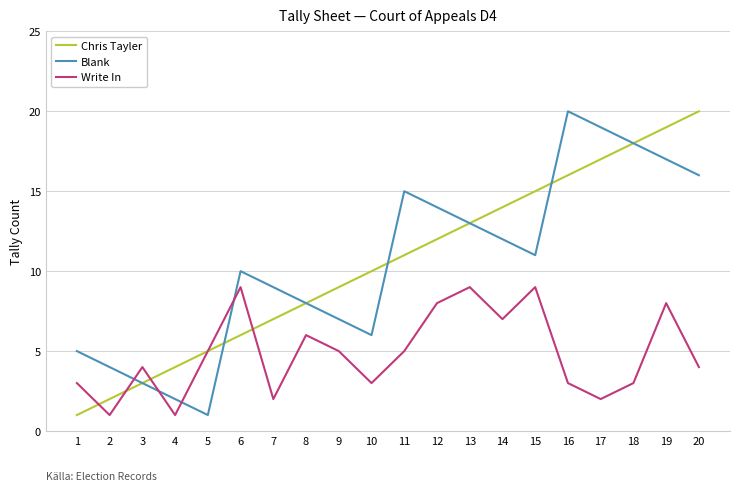

Reading left to right, extract all data points from this chart.

Chris Tayler: 1	2	3	4	5	6	7	8	9	10	11	12	13	14	15	16	17	18	19	20
Blank: 5	4	3	2	1	10	9	8	7	6	15	14	13	12	11	20	19	18	17	16
Write In: 3	1	4	1	5	9	2	6	5	3	5	8	9	7	9	3	2	3	8	4